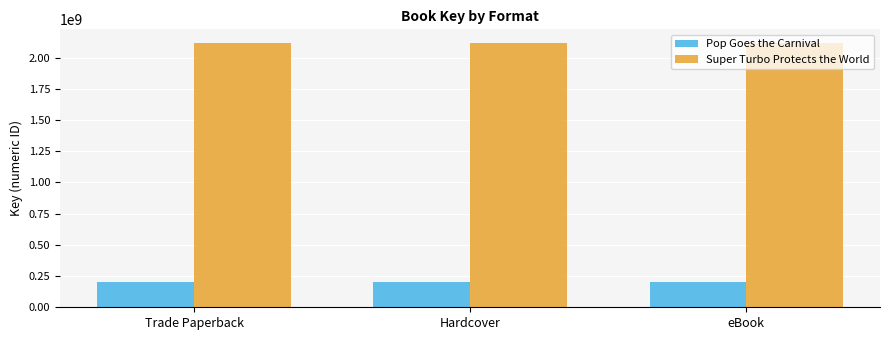

Rank the series at eBook from highest to lowest value.

Super Turbo Protects the World, Pop Goes the Carnival